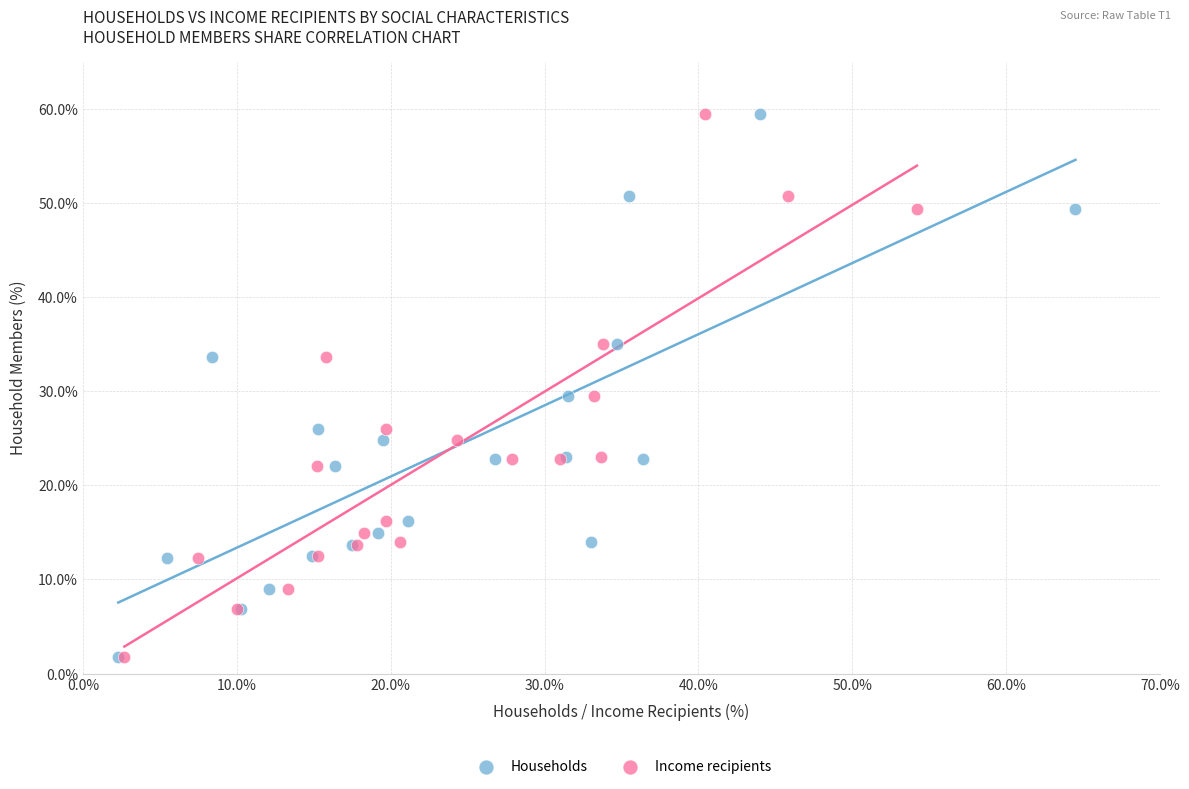

What are all the series names shown in the legend?

Households, Income recipients